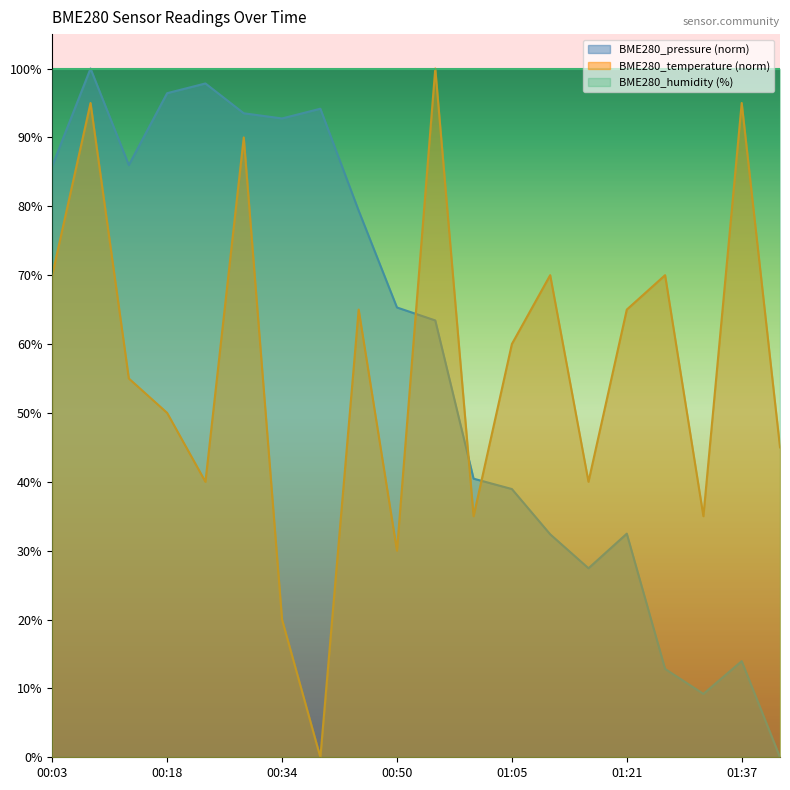

What is the sum of all BME280_temperature values?

1130.0